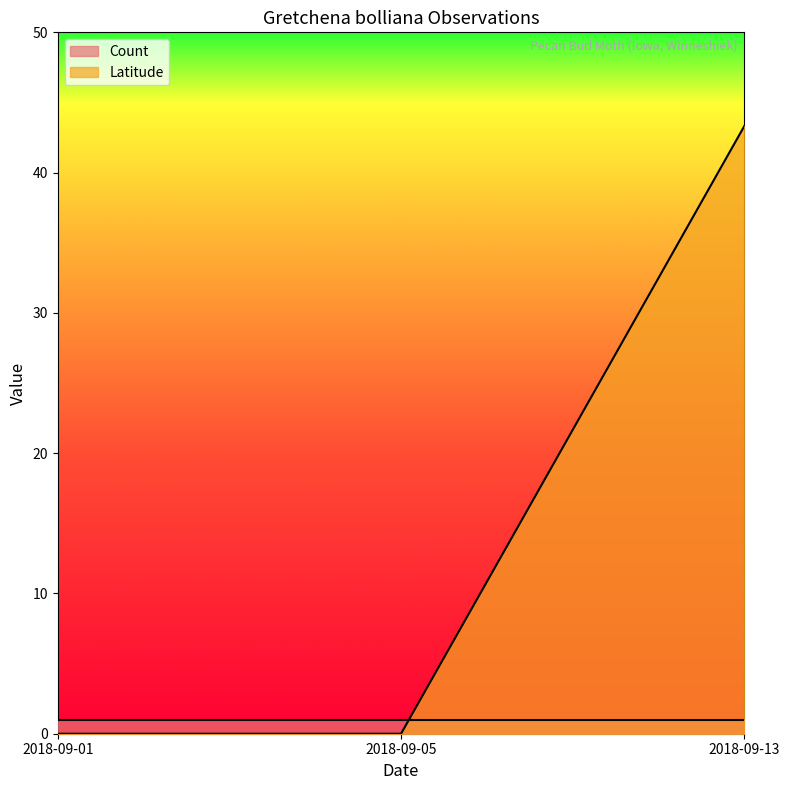

Rank the categories by value from highest to lowest.

2018-09-13, 2018-09-01, 2018-09-05